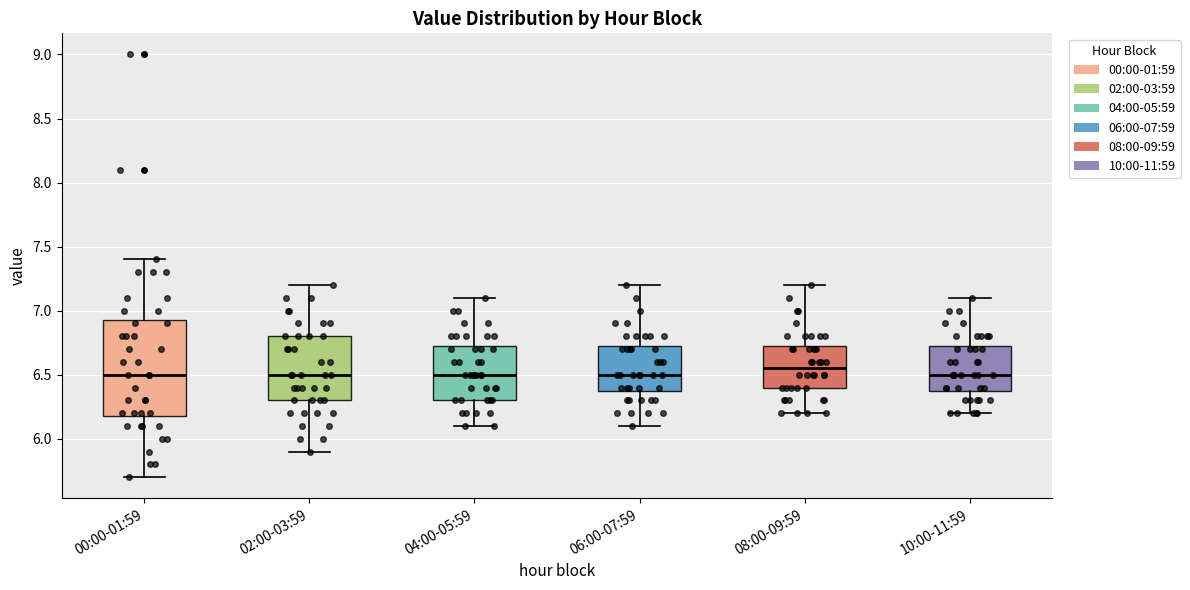

Reading left to right, transcribe this box plot: for each box, give where its median line is, the range the box spans, and where its two whiskers end, as read against the y-axis. The values are not printed on the chart, so give them approximately, as read against the axis.

00:00-01:59: median 6.50, box 6.20 to 6.95, whiskers 5.70 to 7.40
02:00-03:59: median 6.50, box 6.30 to 6.80, whiskers 5.90 to 7.20
04:00-05:59: median 6.50, box 6.30 to 6.75, whiskers 6.10 to 7.10
06:00-07:59: median 6.50, box 6.40 to 6.75, whiskers 6.10 to 7.20
08:00-09:59: median 6.55, box 6.40 to 6.75, whiskers 6.20 to 7.20
10:00-11:59: median 6.50, box 6.40 to 6.75, whiskers 6.20 to 7.10